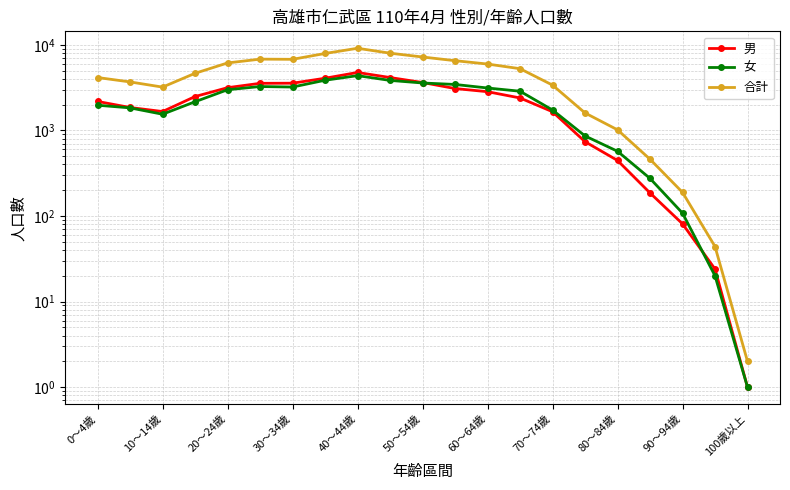

True or false: 合計 has a value of 10672 at 90～94歲.

False